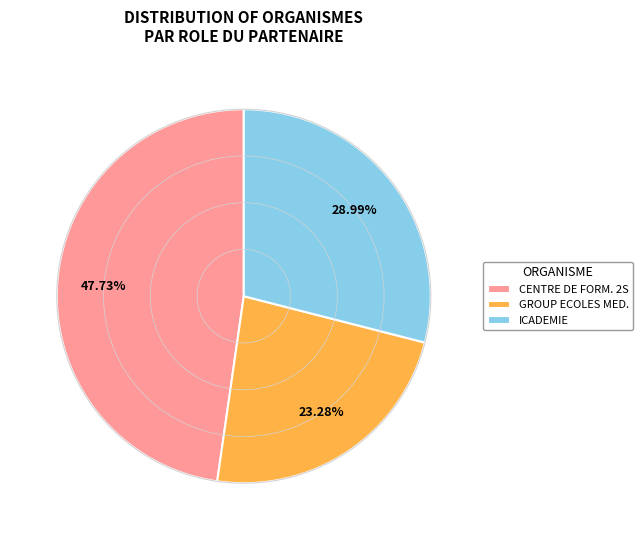

Does ICADEMIE account for over 50% of the chart?

No